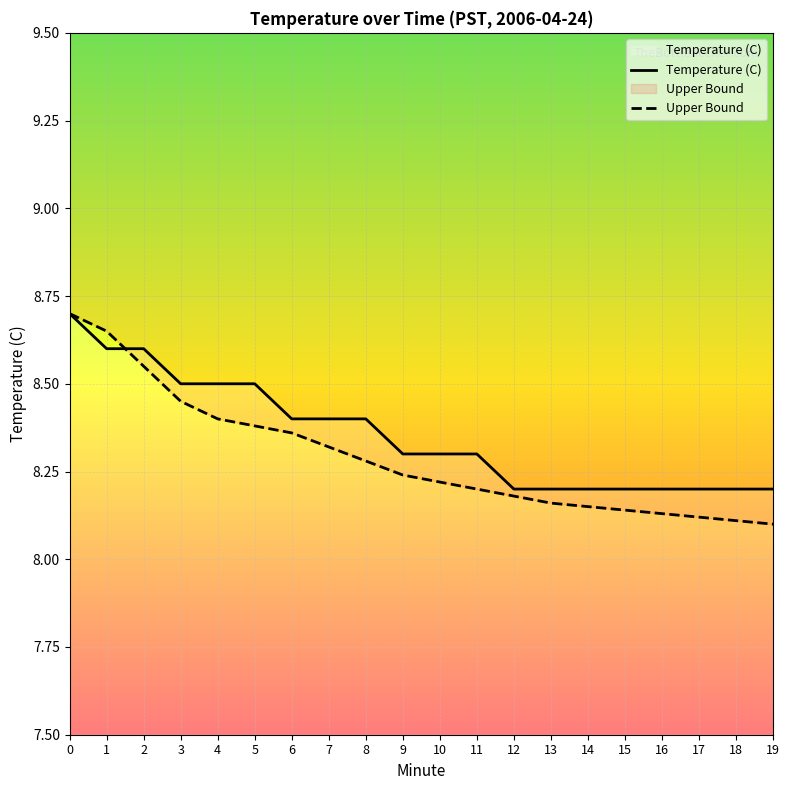

How many lines are shown in the chart?

2